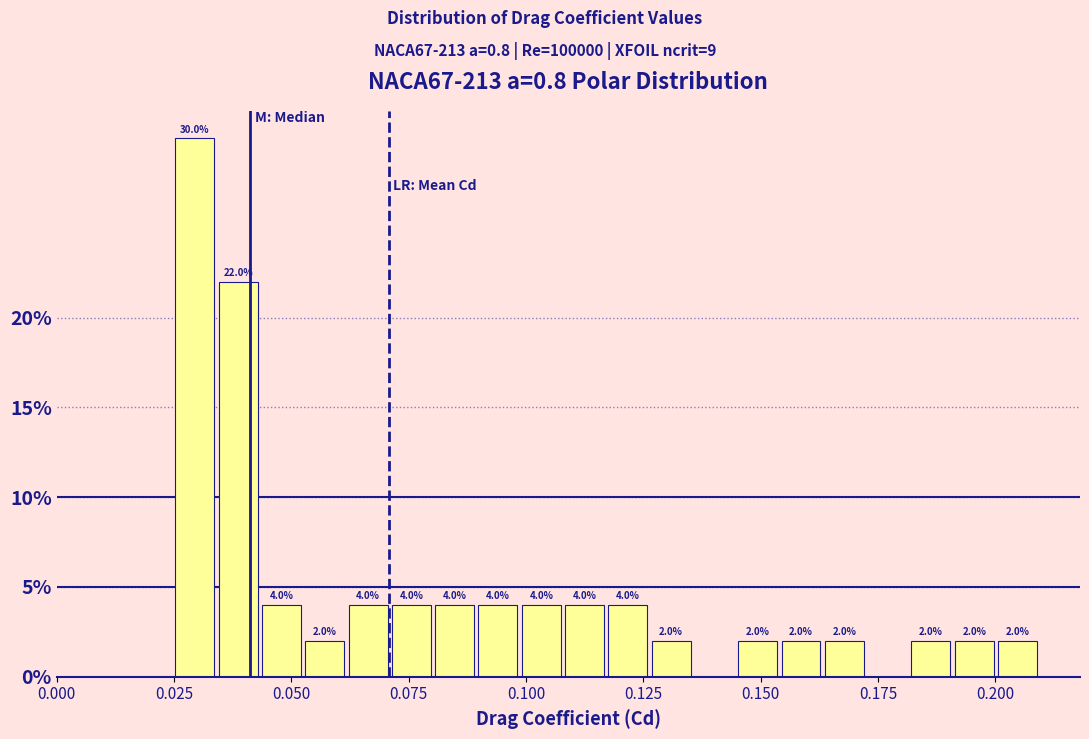

Read against the x-axis, roughly where is the centre of the tallest bar?

0.030